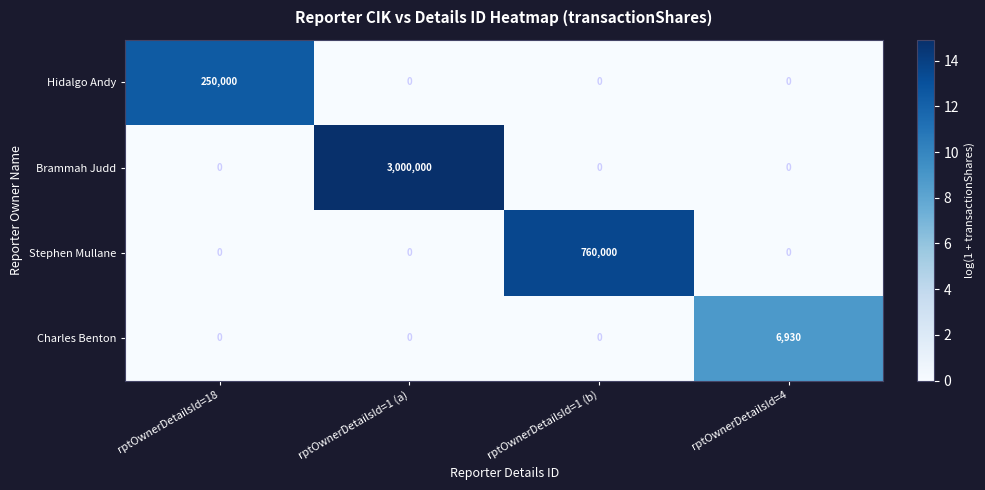

What is the difference between the maximum and minimum values in the Hidalgo Andy series?

250000